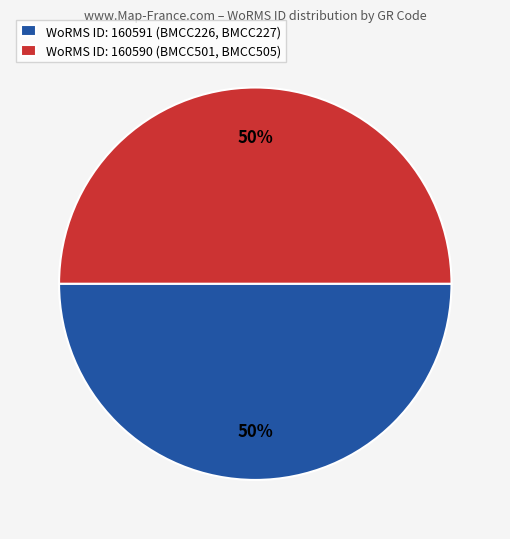

Approximately how many times larger is the value at WoRMS ID: 160590 (BMCC501, BMCC505) compared to WoRMS ID: 160591 (BMCC226, BMCC227)?

1.0